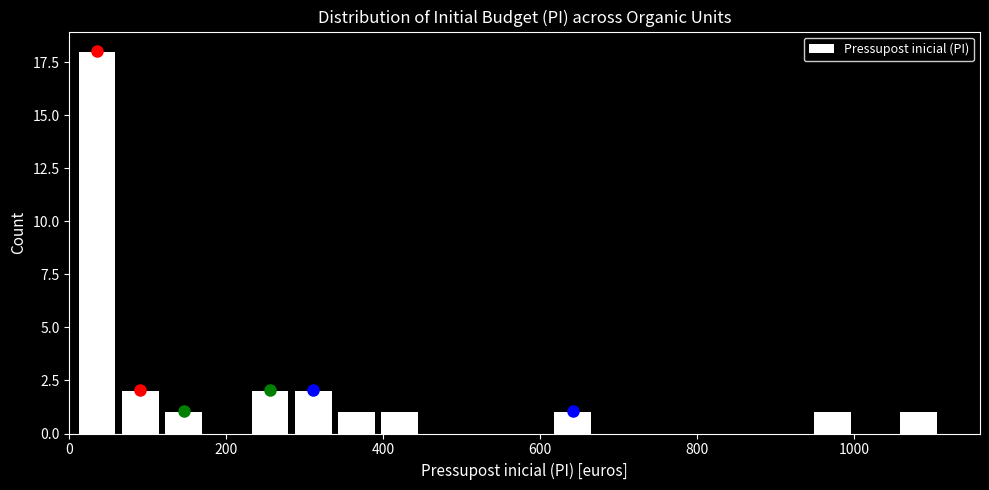

Around what value on the x-axis is the tallest bar? Give the approximate position of its centre, as read against the axis.

40